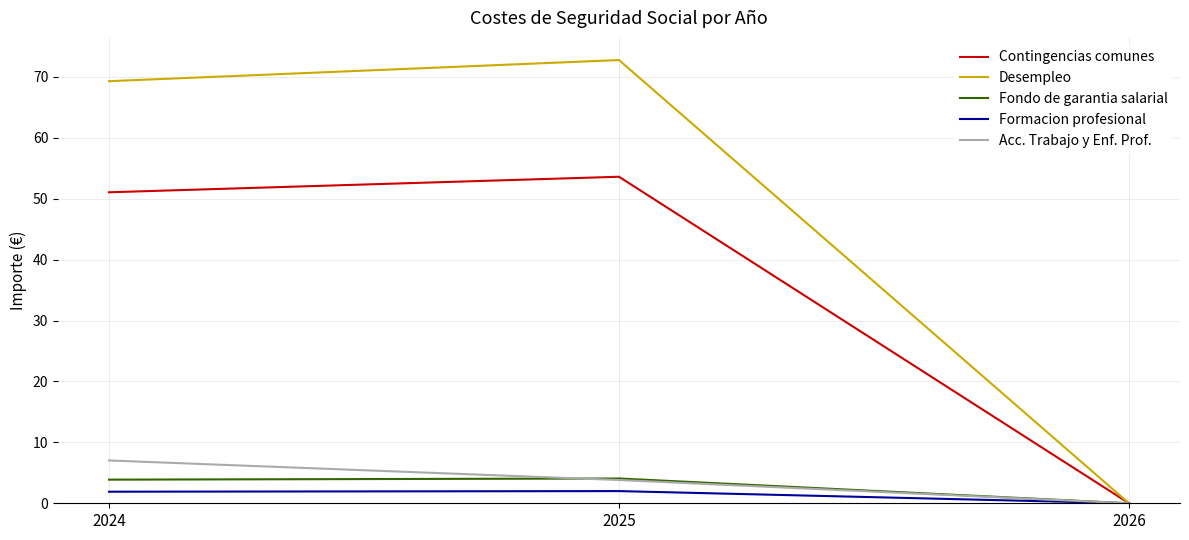

Is the value of Formacion profesional at 2024 greater than the value of Contingencias comunes at 2025?

No